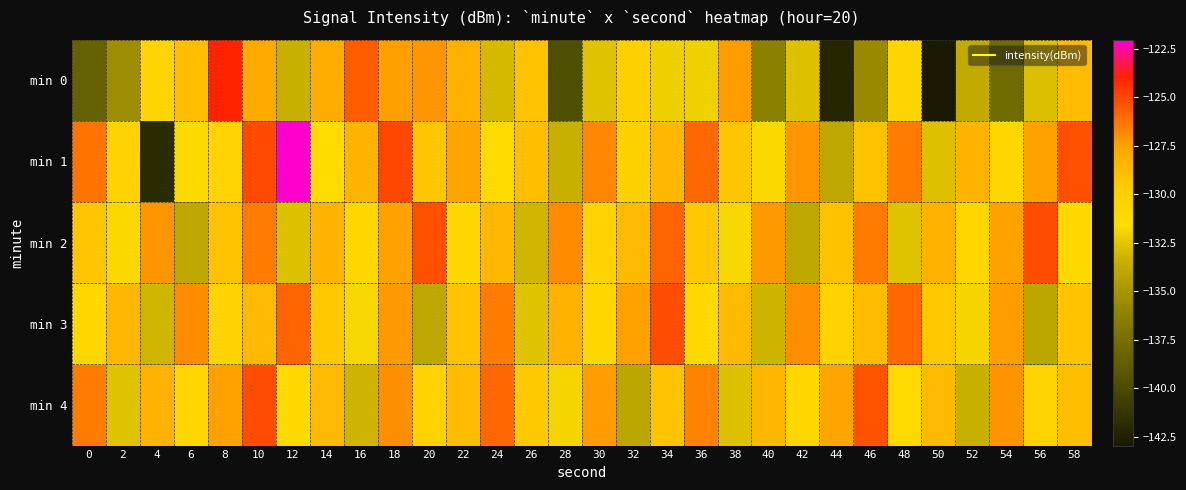

Reading left to right, list all the values displayed in this chart.

min 0: 0=-138.5	2=-135.5	4=-130.5	6=-129.0	8=-124.0	10=-127.8	12=-133.4	14=-127.9	16=-125.6	18=-127.5	20=-127.2	22=-128.1	24=-133.0	26=-129.1	28=-139.8	30=-132.6	32=-130.2	34=-132.1	36=-132.0	38=-127.4	40=-136.3	42=-132.7	44=-142.2	46=-135.7	48=-130.7	50=-142.9	52=-133.6	54=-137.7	56=-132.8	58=-128.7
min 1: 0=-126.3	2=-130.4	4=-141.8	6=-131.7	8=-130.6	10=-125.1	12=-122.0	14=-131.4	16=-128.3	18=-125.0	20=-129.3	22=-127.7	24=-131.2	26=-128.9	28=-133.4	30=-126.8	32=-130.1	34=-128.6	36=-125.9	38=-129.3	40=-131.7	42=-127.2	44=-133.9	46=-129.1	48=-126.5	50=-132.7	52=-128.3	54=-130.9	56=-127.6	58=-125.2
min 2: 0=-129.3	2=-131.7	4=-127.2	6=-133.9	8=-129.1	10=-126.5	12=-132.7	14=-128.3	16=-130.9	18=-127.6	20=-125.2	22=-131.0	24=-128.5	26=-133.2	28=-126.9	30=-130.3	32=-128.7	34=-125.8	36=-129.4	38=-131.8	40=-127.3	42=-133.9	44=-129.1	46=-126.5	48=-132.6	50=-128.3	52=-130.8	54=-127.5	56=-125.2	58=-131.1
min 3: 0=-131.0	2=-128.5	4=-133.2	6=-126.9	8=-130.3	10=-128.7	12=-125.8	14=-129.4	16=-131.8	18=-127.3	20=-133.9	22=-129.1	24=-126.5	26=-132.6	28=-128.3	30=-130.8	32=-127.5	34=-125.2	36=-131.1	38=-128.6	40=-133.3	42=-127.0	44=-130.4	46=-128.8	48=-125.9	50=-129.5	52=-131.9	54=-127.4	56=-134.0	58=-129.2
min 4: 0=-126.5	2=-132.6	4=-128.3	6=-130.8	8=-127.5	10=-125.2	12=-131.1	14=-128.6	16=-133.3	18=-127.0	20=-130.4	22=-128.8	24=-125.9	26=-129.5	28=-131.9	30=-127.4	32=-134.0	34=-129.2	36=-126.6	38=-132.7	40=-128.4	42=-130.9	44=-127.6	46=-125.3	48=-131.2	50=-128.7	52=-133.4	54=-127.1	56=-130.5	58=-128.9